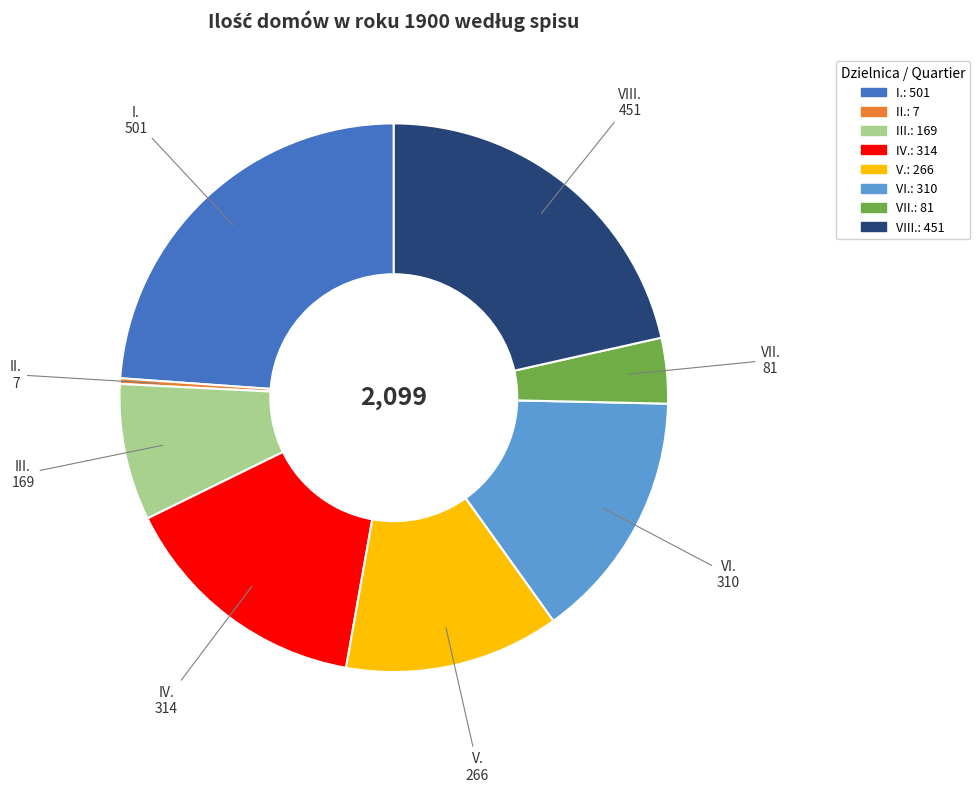

Which has a higher value, I. or IV.?

I.